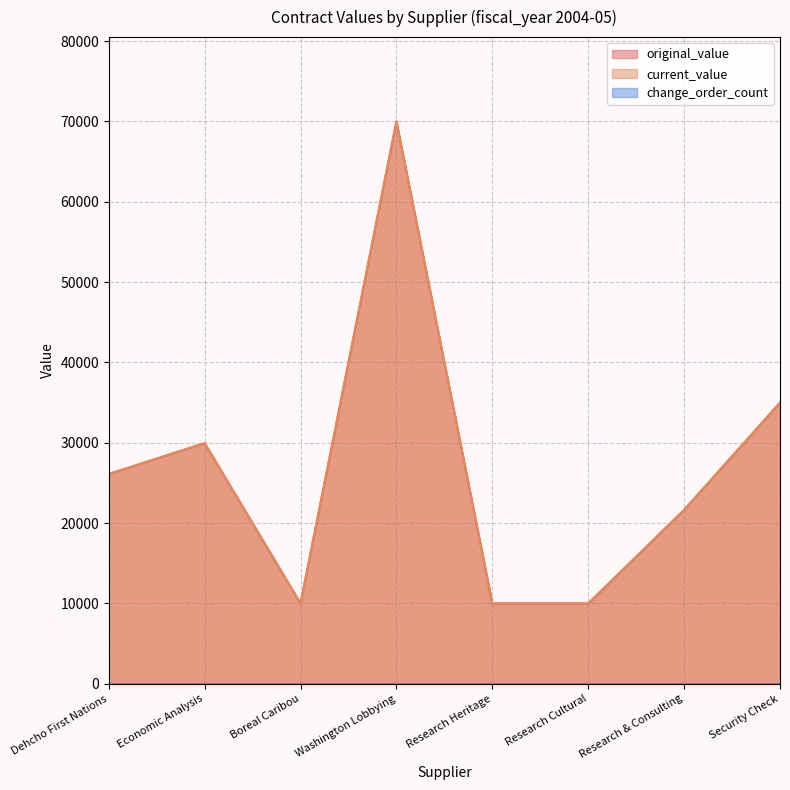

Reading right to left, list all the values displayed in this chart.

original_value: Security Check=35000	Research & Consulting=21644	Research Cultural=10000	Research Heritage=10000	Washington Lobbying=70000	Boreal Caribou=10000	Economic Analysis=29960	Dehcho First Nations=26116
current_value: Security Check=35000	Research & Consulting=21644	Research Cultural=10000	Research Heritage=10000	Washington Lobbying=70000	Boreal Caribou=10000	Economic Analysis=29960	Dehcho First Nations=26116